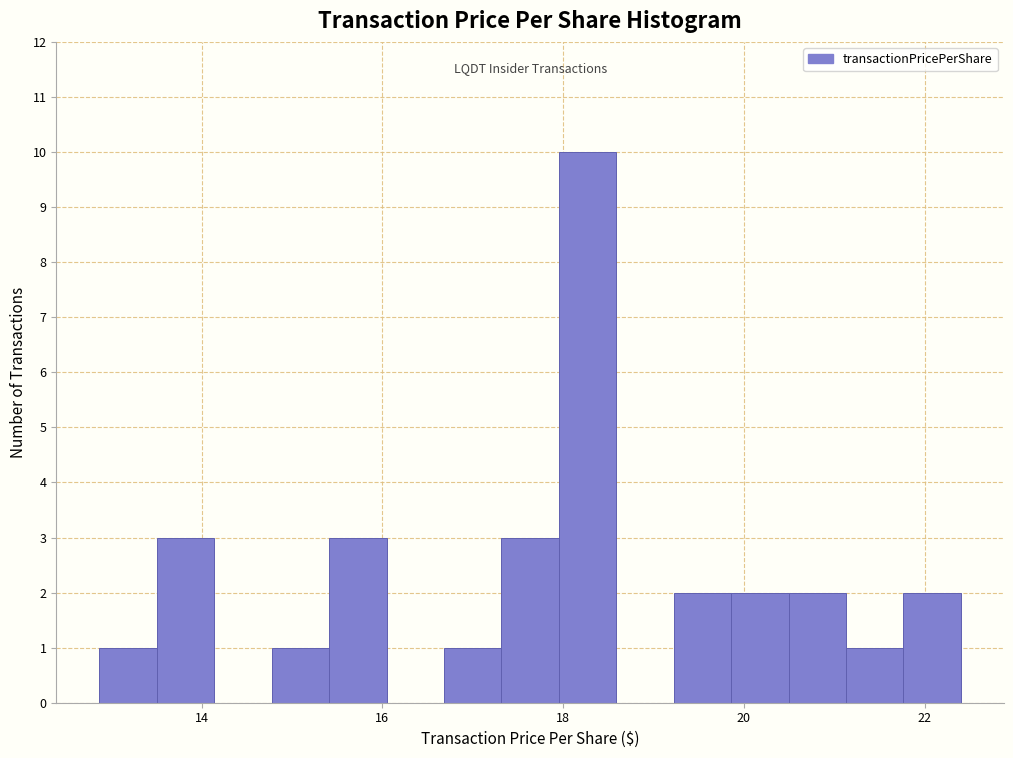

Around what value on the x-axis is the tallest bar? Give the approximate position of its centre, as read against the axis.

18.2